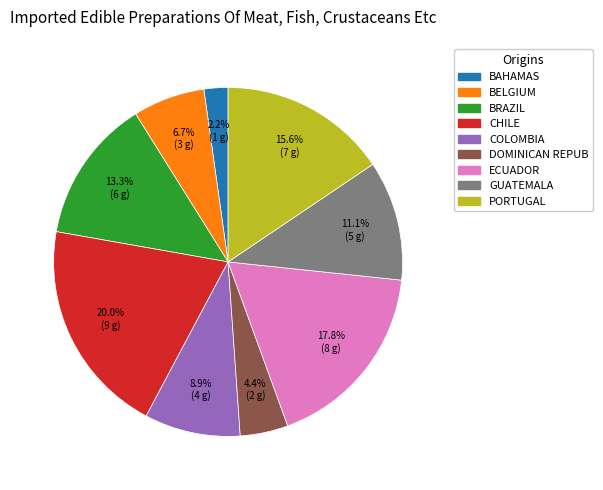

What portion of the pie excludes PORTUGAL?

84.4%